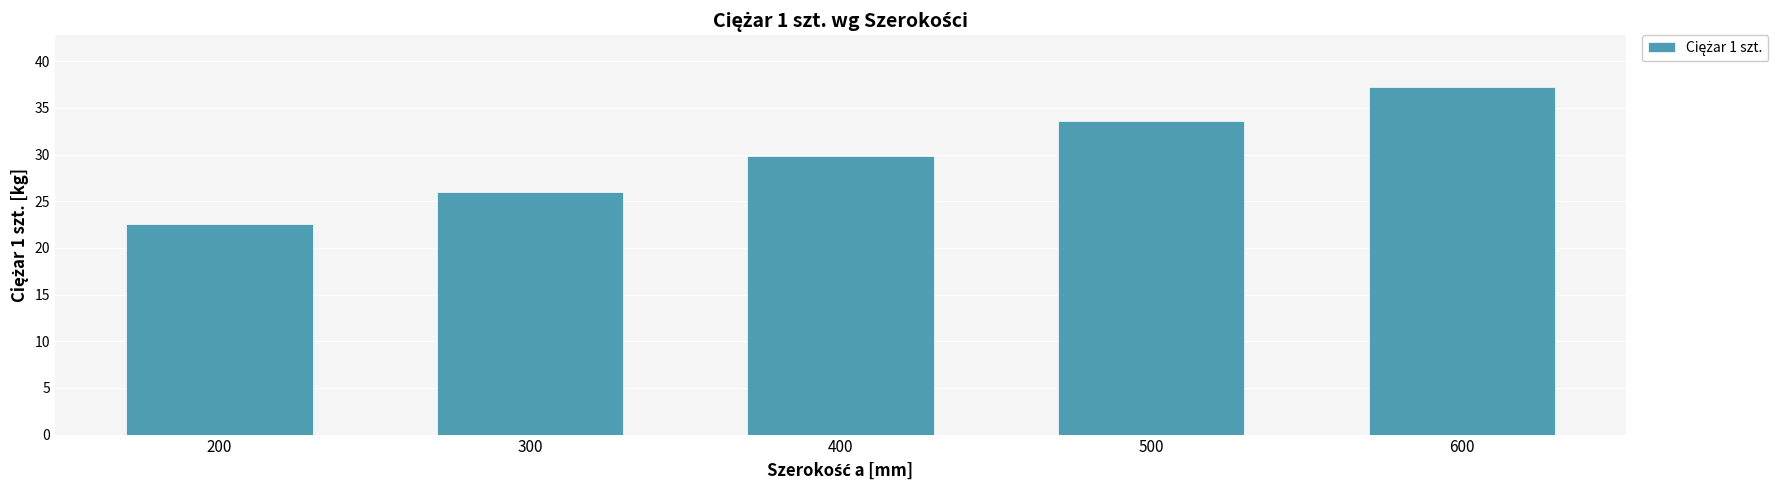

Rank the categories by value from lowest to highest.

200, 300, 400, 500, 600